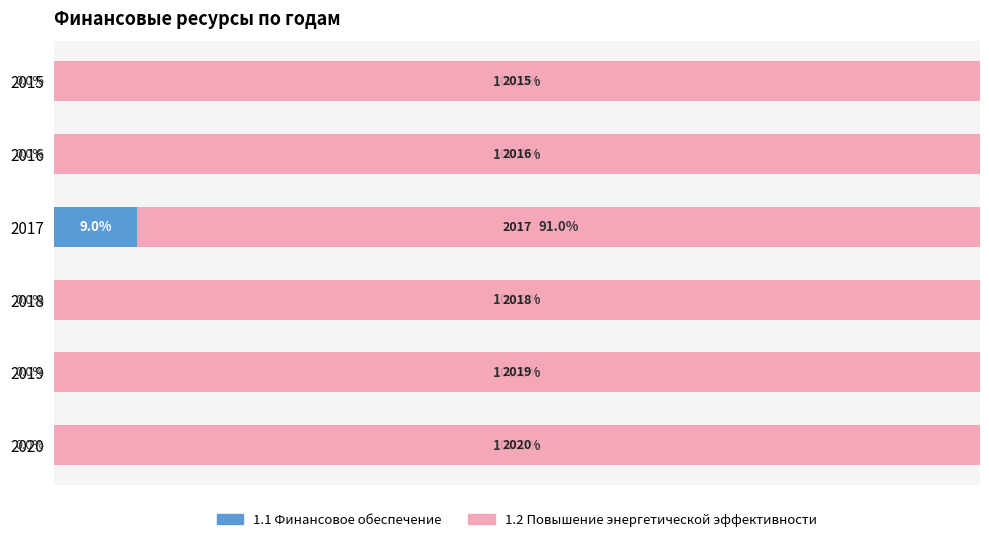

Rank the categories by 1.1 Финансовое обеспечение value from highest to lowest.

2017, 2015, 2016, 2018, 2019, 2020